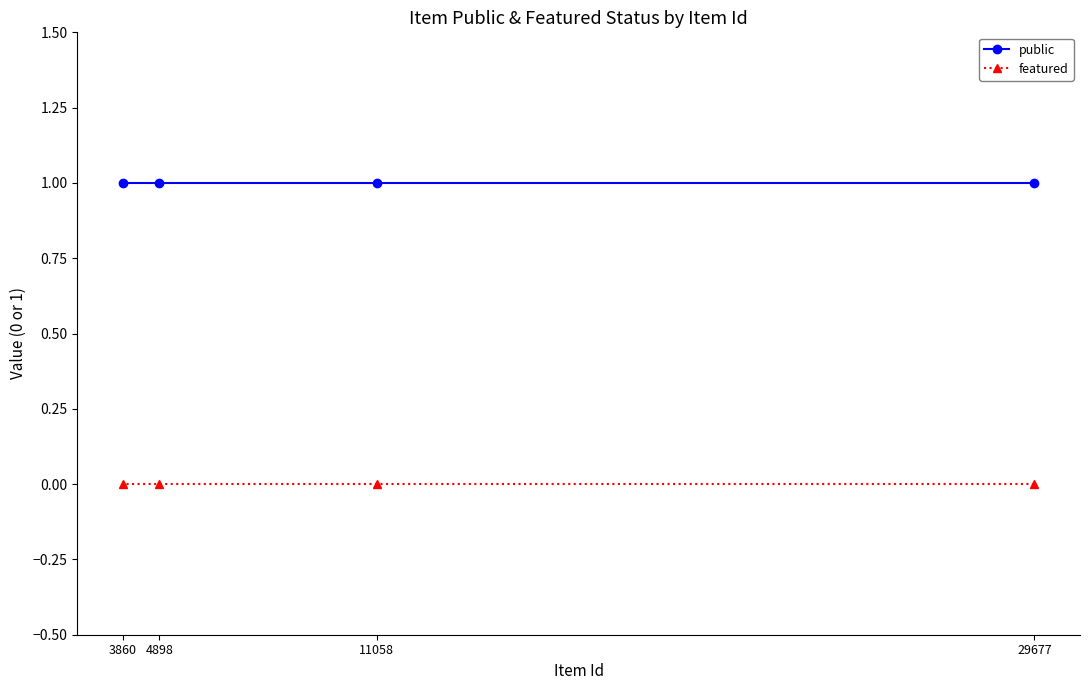

List the labels in order of featured value, largest first.

29677, 11058, 4898, 3860